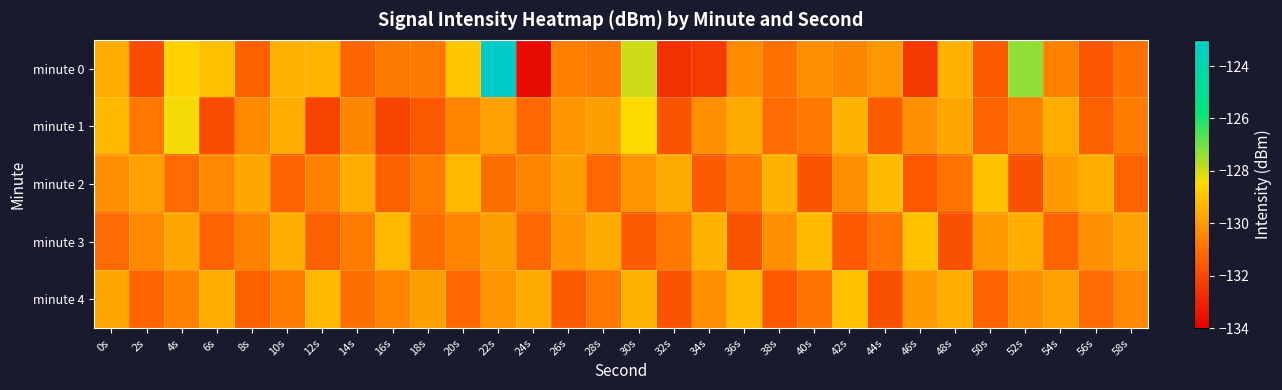

Reading left to right, list all the values displayed in this chart.

minute 0: 0s=-129.5	2s=-131.9	4s=-128.7	6s=-129.1	8s=-131.4	10s=-129.4	12s=-129.3	14s=-131.3	16s=-130.8	18s=-130.8	20s=-128.9	22s=-123.1	24s=-133.6	26s=-130.6	28s=-130.8	30s=-128.0	32s=-132.6	34s=-132.4	36s=-130.3	38s=-131.0	40s=-130.3	42s=-130.4	44s=-130.1	46s=-132.4	48s=-129.4	50s=-131.5	52s=-127.3	54s=-130.6	56s=-131.6	58s=-131.0
minute 1: 0s=-129.3	2s=-130.9	4s=-128.4	6s=-131.9	8s=-130.4	10s=-129.5	12s=-132.1	14s=-130.5	16s=-132.1	18s=-131.6	20s=-130.5	22s=-129.8	24s=-131.2	26s=-130.1	28s=-129.9	30s=-128.5	32s=-131.7	34s=-130.3	36s=-129.6	38s=-131.1	40s=-130.8	42s=-129.4	44s=-131.5	46s=-130.2	48s=-129.7	50s=-131.3	52s=-130.6	54s=-129.5	56s=-131.4	58s=-130.7
minute 2: 0s=-130.2	2s=-129.8	4s=-131.1	6s=-130.4	8s=-129.7	10s=-131.3	12s=-130.6	14s=-129.5	16s=-131.4	18s=-130.7	20s=-129.3	22s=-131.0	24s=-130.5	26s=-129.9	28s=-131.2	30s=-130.1	32s=-129.6	34s=-131.5	36s=-130.8	38s=-129.4	40s=-131.7	42s=-130.3	44s=-129.2	46s=-131.6	48s=-130.9	50s=-129.1	52s=-131.8	54s=-130.0	56s=-129.5	58s=-131.3
minute 3: 0s=-131.1	2s=-130.4	4s=-129.7	6s=-131.3	8s=-130.6	10s=-129.5	12s=-131.4	14s=-130.7	16s=-129.3	18s=-131.0	20s=-130.5	22s=-129.9	24s=-131.2	26s=-130.1	28s=-129.6	30s=-131.5	32s=-130.8	34s=-129.4	36s=-131.7	38s=-130.3	40s=-129.2	42s=-131.6	44s=-130.9	46s=-129.1	48s=-131.8	50s=-130.0	52s=-129.5	54s=-131.3	56s=-130.2	58s=-129.8
minute 4: 0s=-129.7	2s=-131.3	4s=-130.6	6s=-129.5	8s=-131.4	10s=-130.7	12s=-129.3	14s=-131.0	16s=-130.5	18s=-129.9	20s=-131.2	22s=-130.1	24s=-129.6	26s=-131.5	28s=-130.8	30s=-129.4	32s=-131.7	34s=-130.3	36s=-129.2	38s=-131.6	40s=-130.9	42s=-129.1	44s=-131.8	46s=-130.0	48s=-129.5	50s=-131.3	52s=-130.2	54s=-129.8	56s=-131.1	58s=-130.4